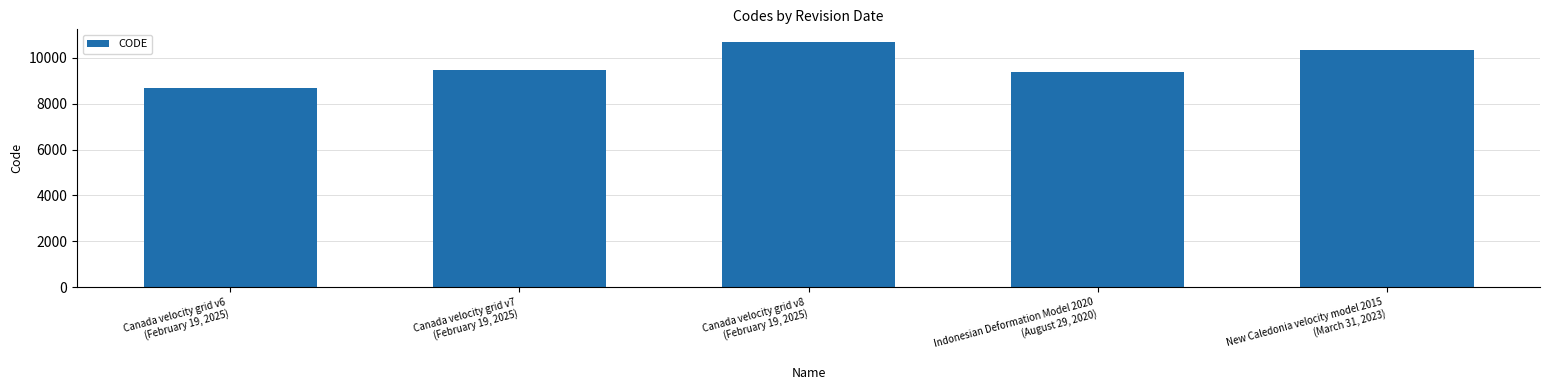

Which category has the lowest value across all series?

Canada velocity grid v6
(February 19, 2025)